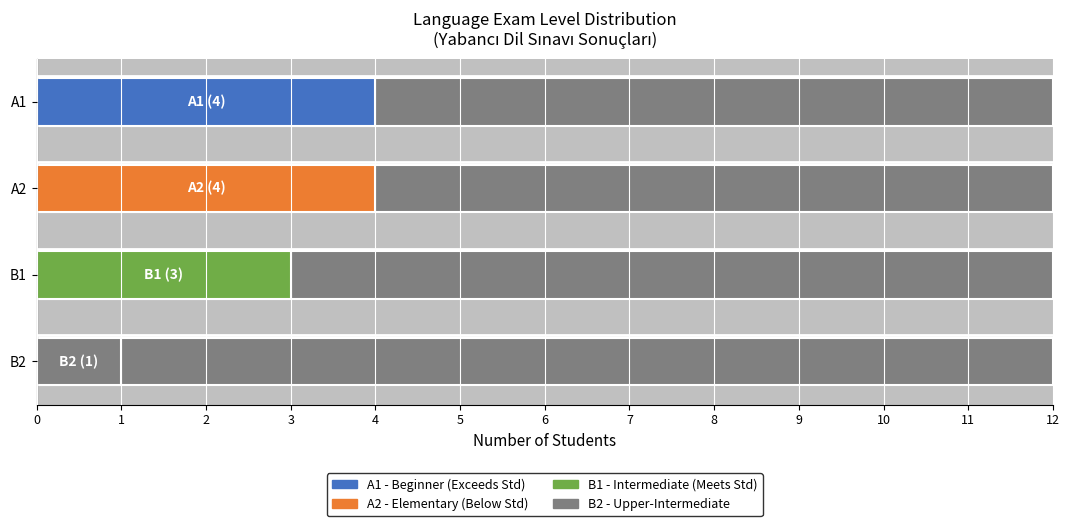

What is the difference between the maximum and minimum values in the A2 series?

4